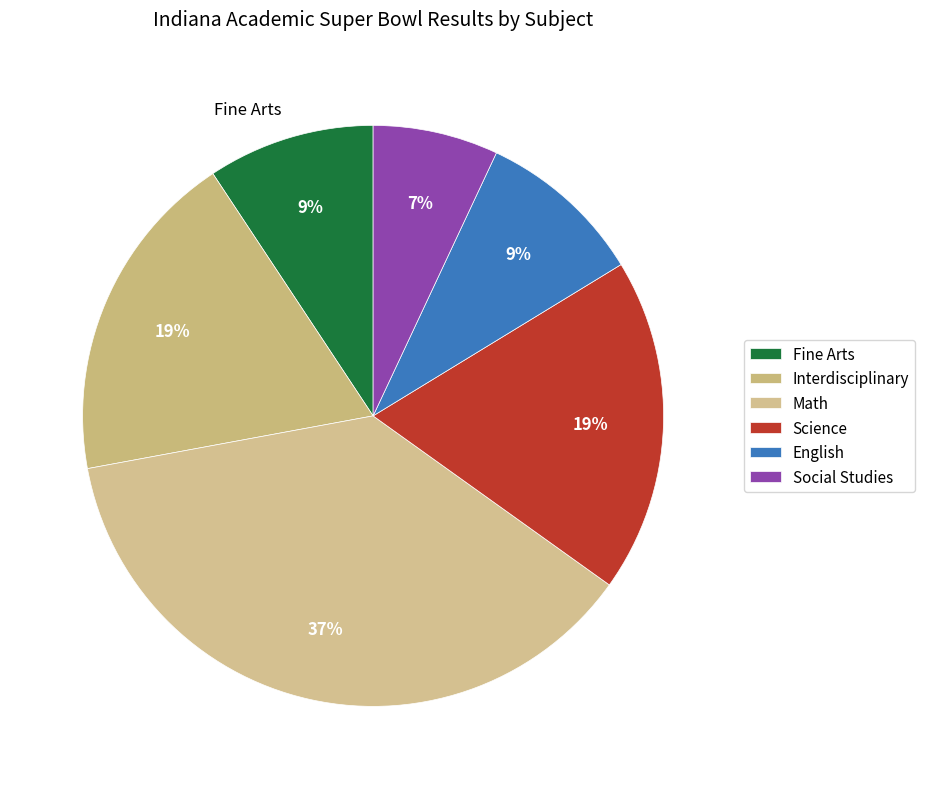

Count the number of slices in the pie.

6